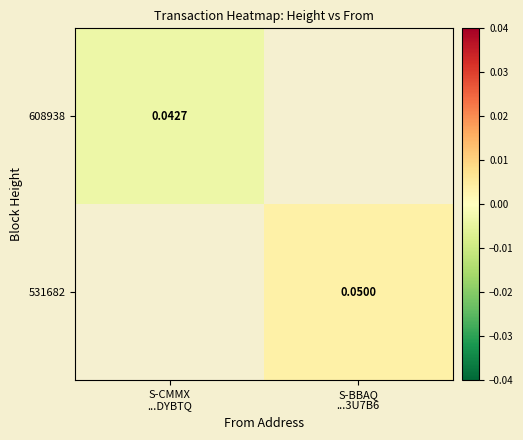

Rank the series by their maximum value, from highest to lowest.

608938, 531682